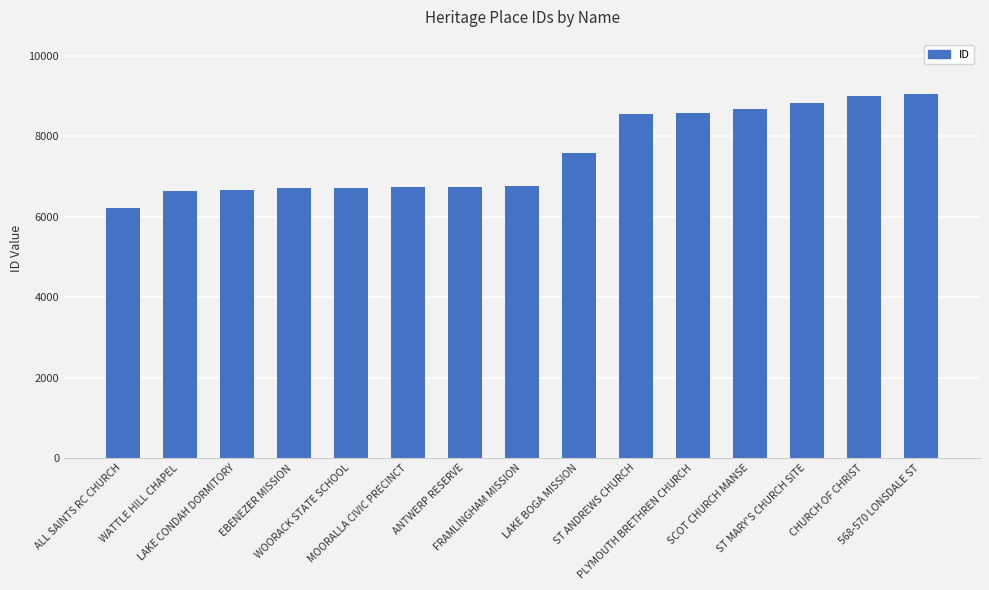

At which label is the value closest to 7636?

LAKE BOGA MISSION